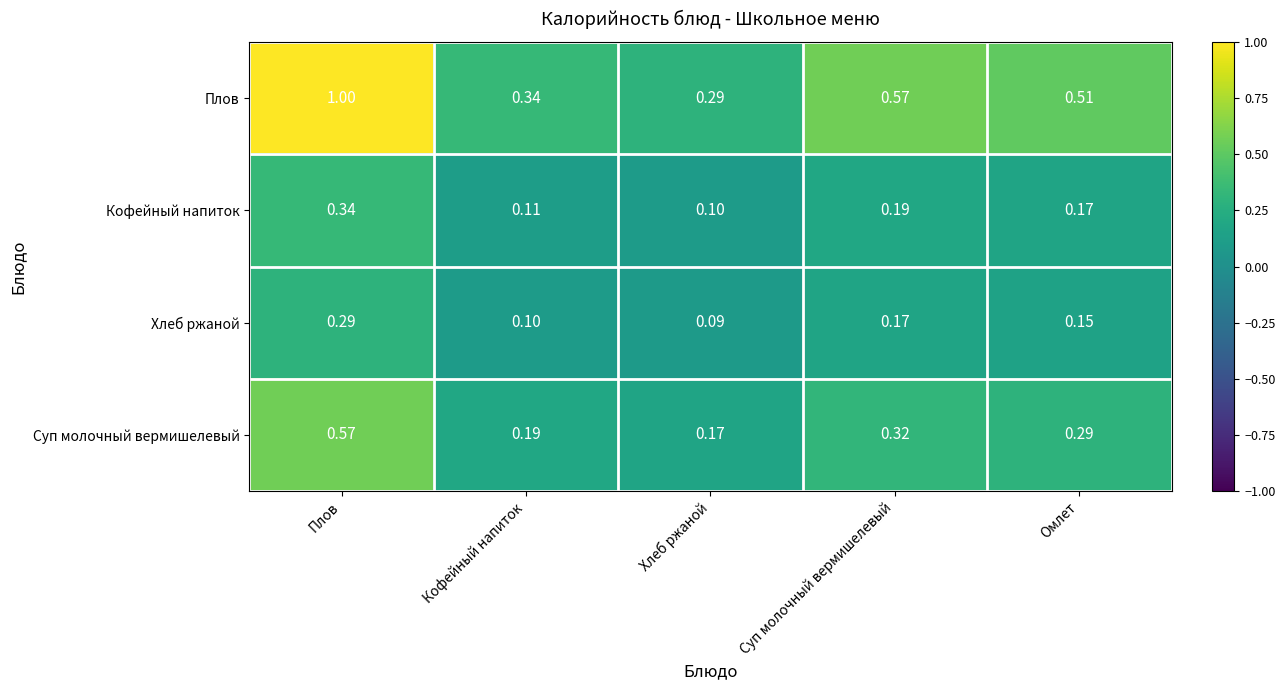

Which category has the highest value across all series?

Плов